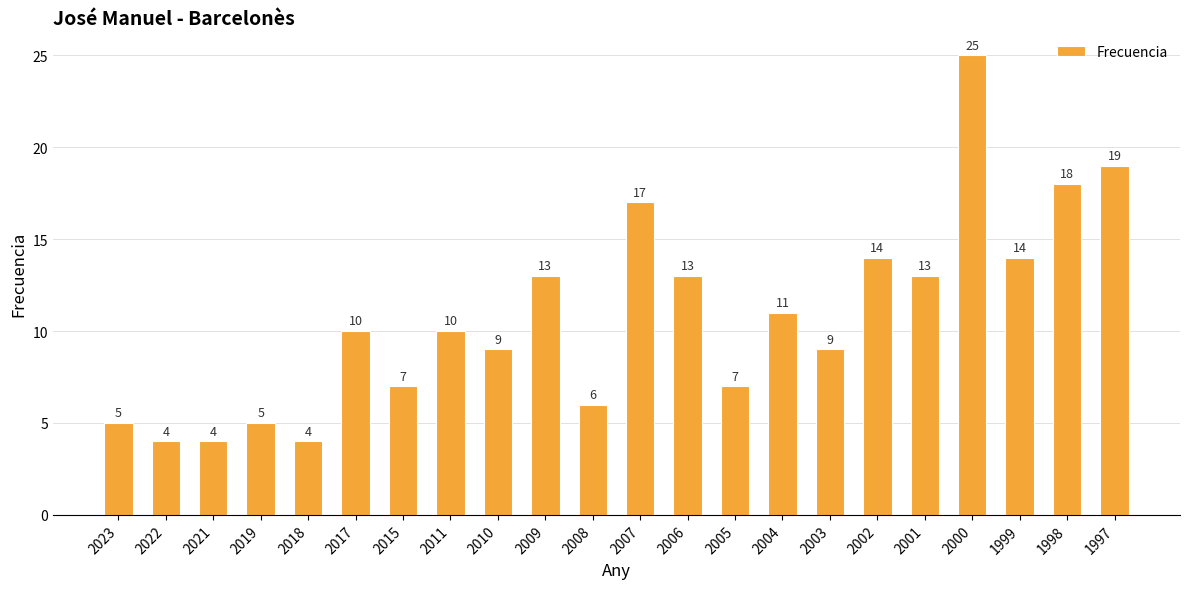

Read the value at 1997.

19